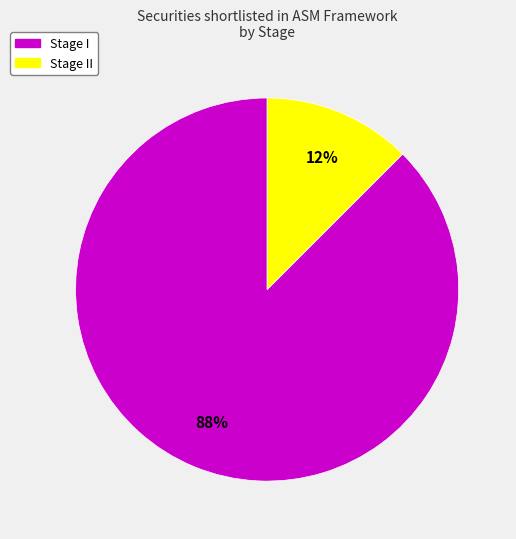

Count the number of slices in the pie.

2